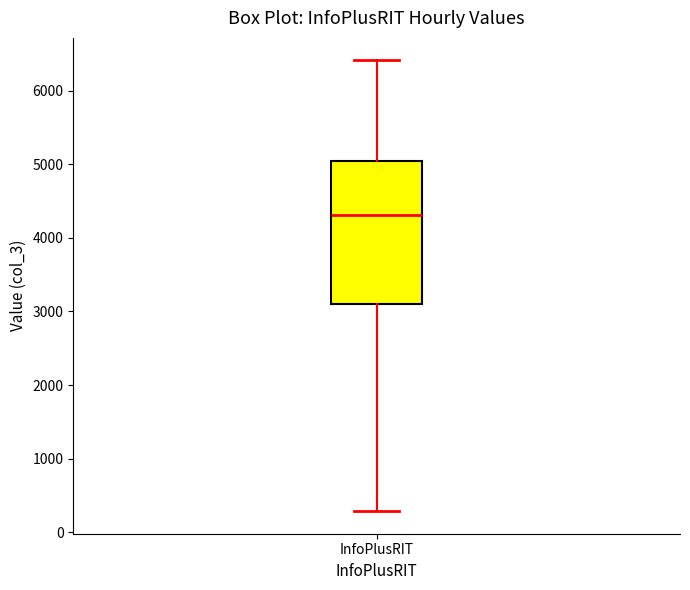

Where is the lower edge of the box for InfoPlusRIT on the y-axis? The values are not printed on the chart, so give them approximately, as read against the axis.

3100